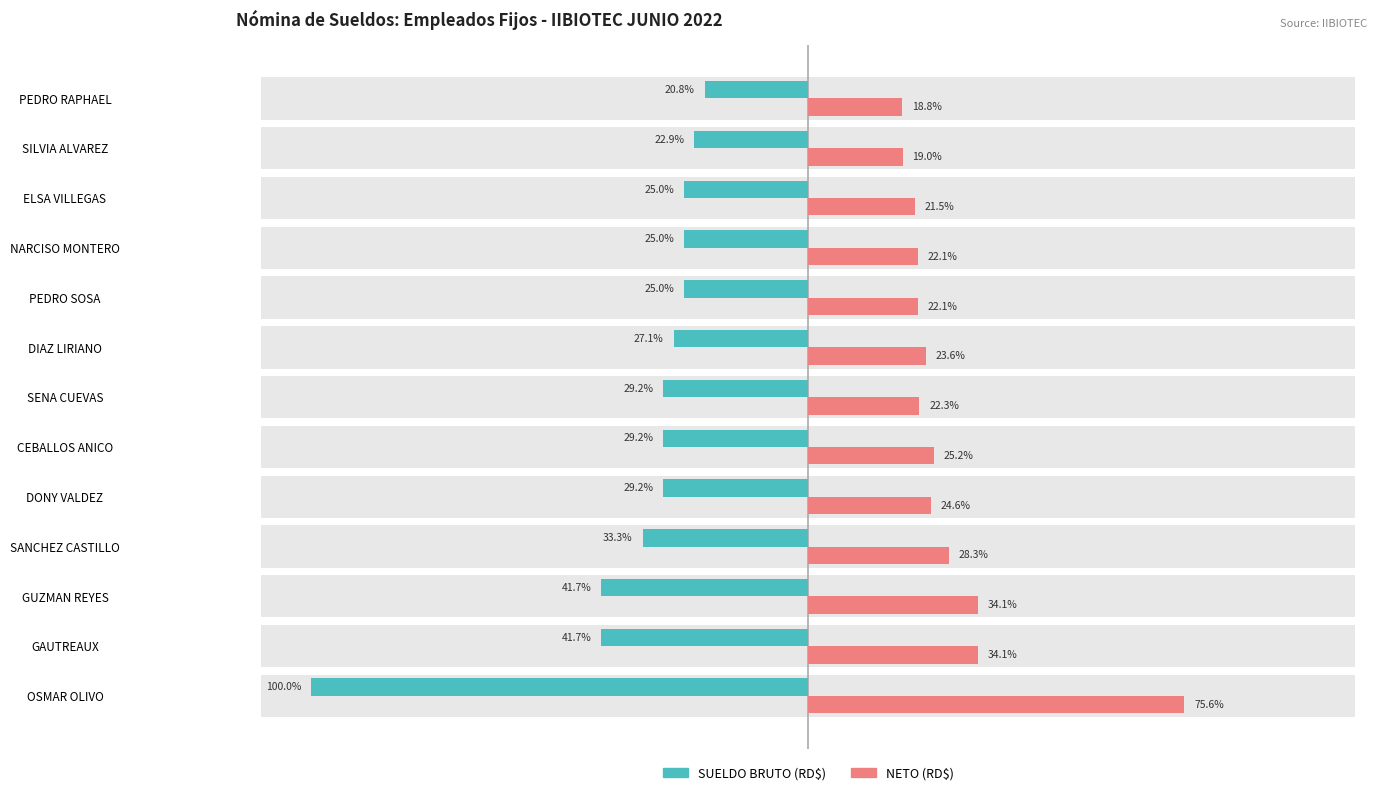

What position from the right is GAUTREAUX?

12